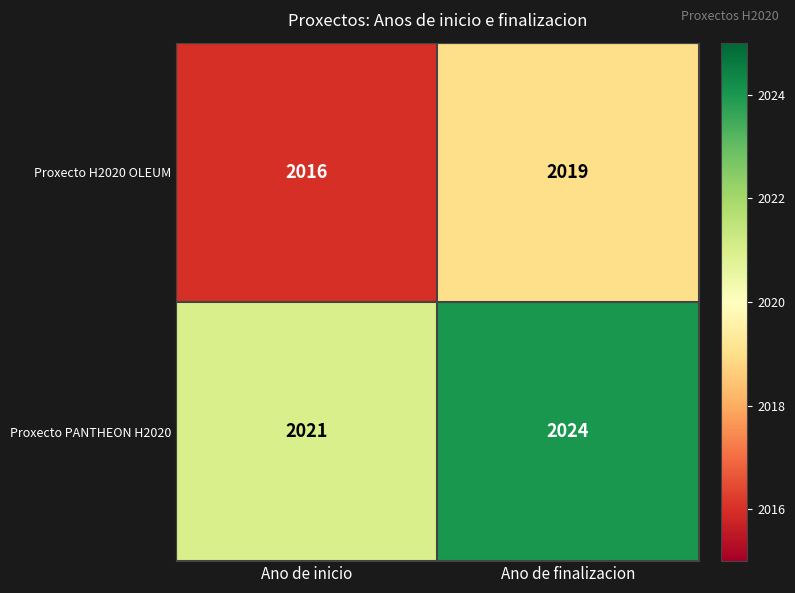

What is the difference between the highest and lowest values at Ano de inicio?

5